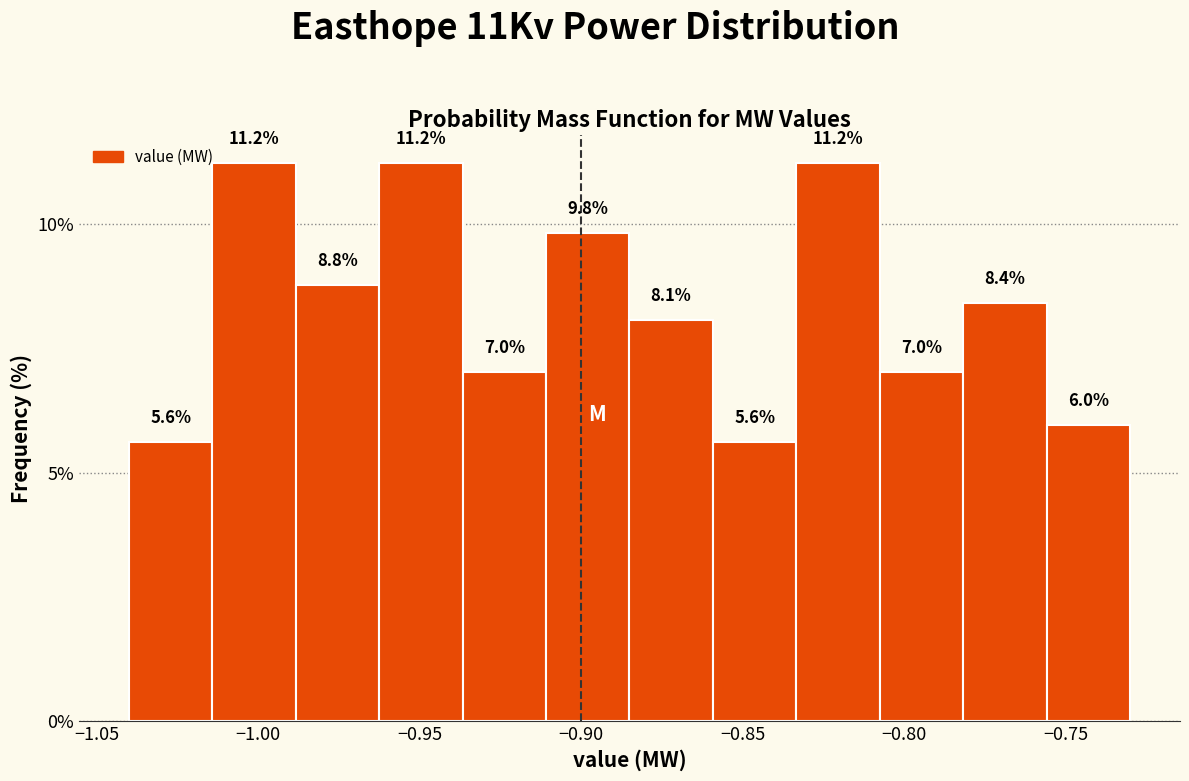

Reading left to right, transcribe this chart: for each bar, give the range it covers on the x-axis and its height. The bar edges are not printed on the chart, so give them approximately, as read against the axis.

-1.040 to -1.015: 5.6
-1.015 to -0.990: 11.2
-0.990 to -0.960: 8.8
-0.960 to -0.935: 11.2
-0.935 to -0.910: 7.0
-0.910 to -0.885: 9.8
-0.885 to -0.860: 8.1
-0.860 to -0.835: 5.6
-0.835 to -0.805: 11.2
-0.805 to -0.780: 7.0
-0.780 to -0.755: 8.4
-0.755 to -0.730: 6.0